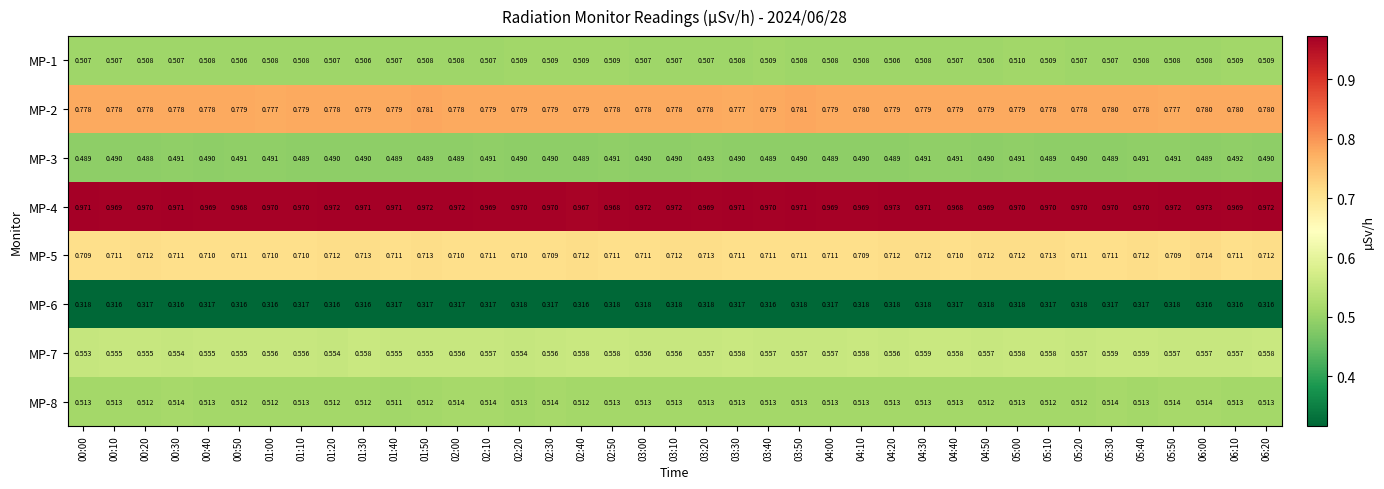

Is the value of MP-5 at 05:10 greater than the value of MP-6 at 00:20?

Yes